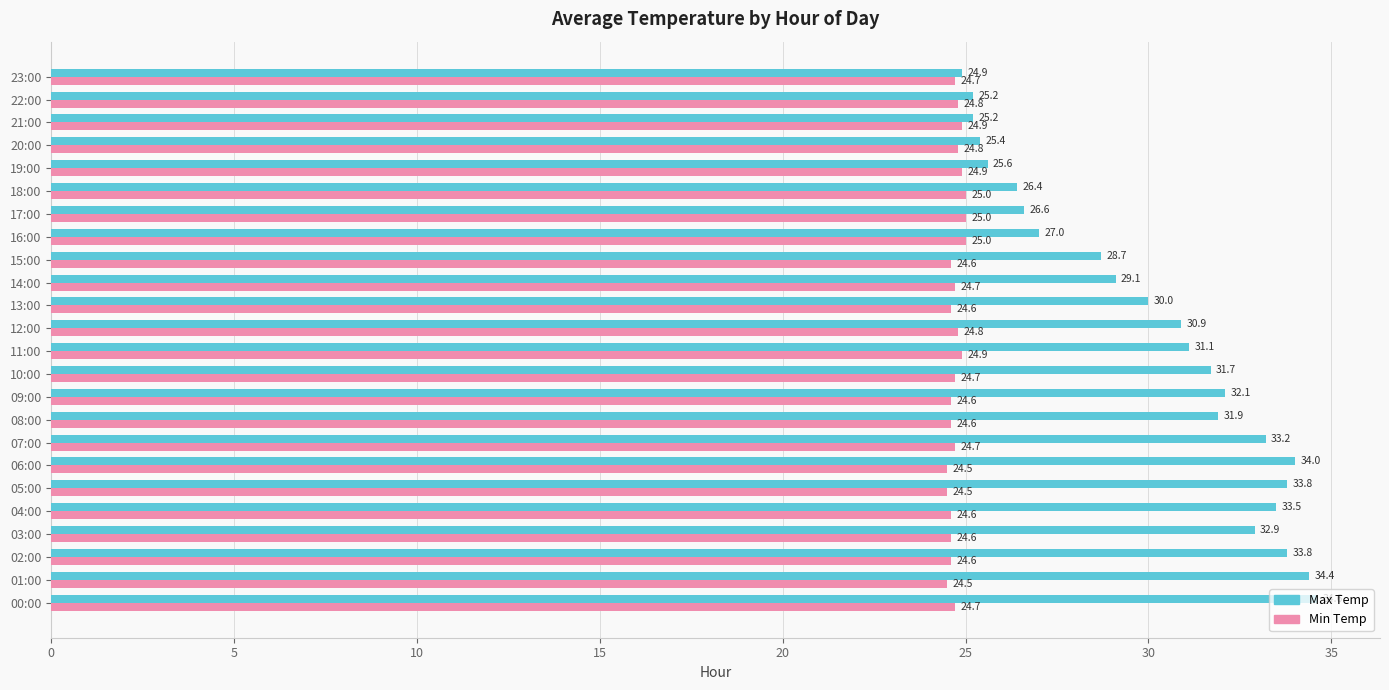

At how many categories does at least one series exceed 28?

16